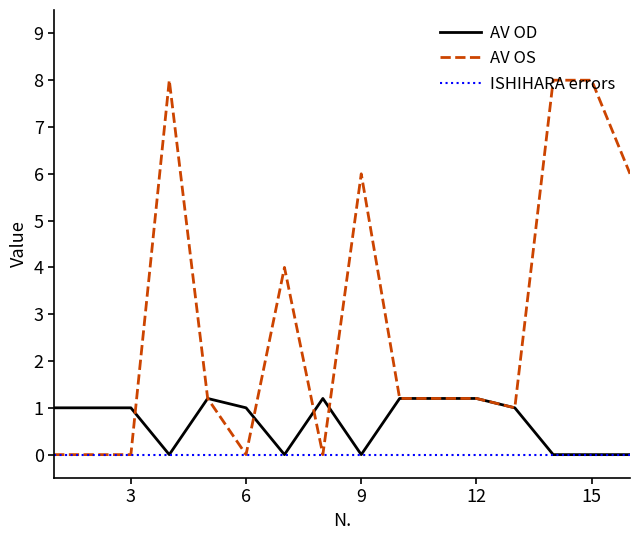

Which series has the largest total across all categories?

AV OS